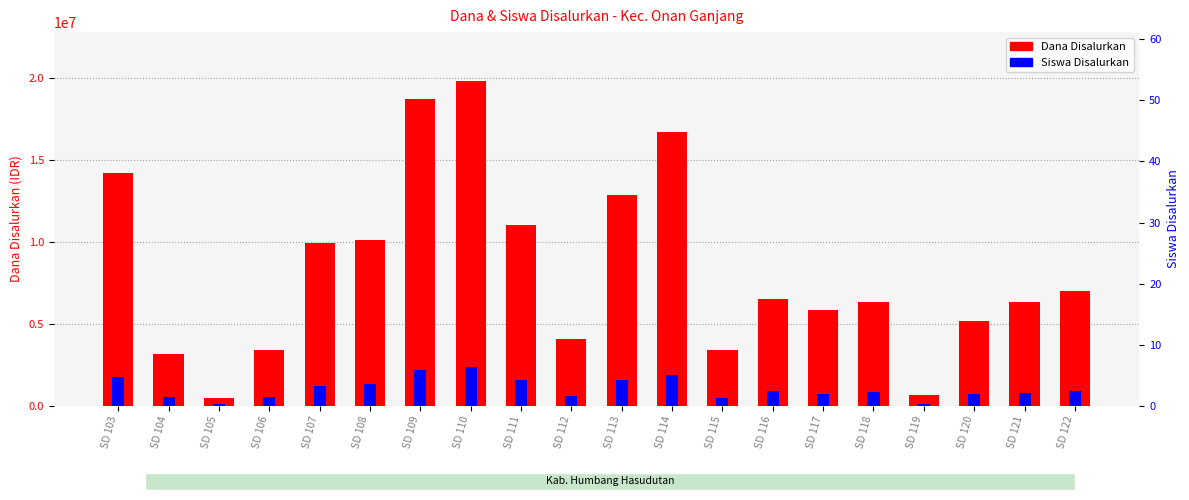

Reading left to right, what are all the values shown in this chart?

Dana Disalurkan: 14175000.0	3150000.0	450000.0	3375000.0	9900000.0	10125000.0	18675000.0	19800000.0	11025000.0	4050000.0	12825000.0	16650000.0	3375000.0	6525000.0	5850000.0	6300000.0	675000.0	5175000.0	6300000.0	6975000.0
Siswa Disalurkan: 1770352.9	512470.6	93176.5	512470.6	1211294.1	1304470.6	2189647.1	2376000.0	1584000.0	559058.8	1584000.0	1863529.4	465882.4	885176.5	698823.5	838588.2	93176.5	698823.5	745411.8	885176.5